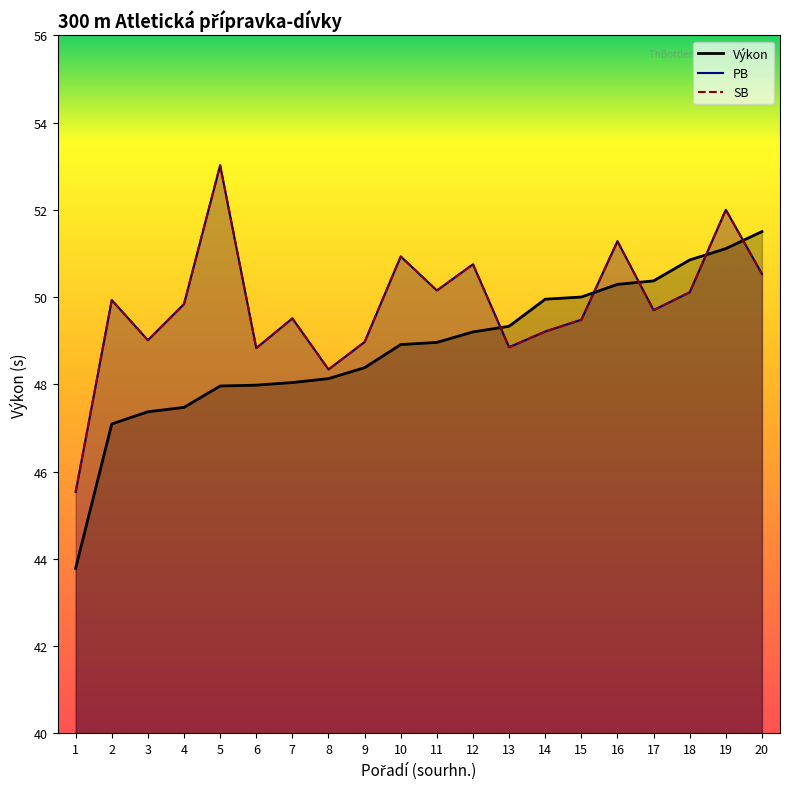

Which series has the largest total across all categories?

PB